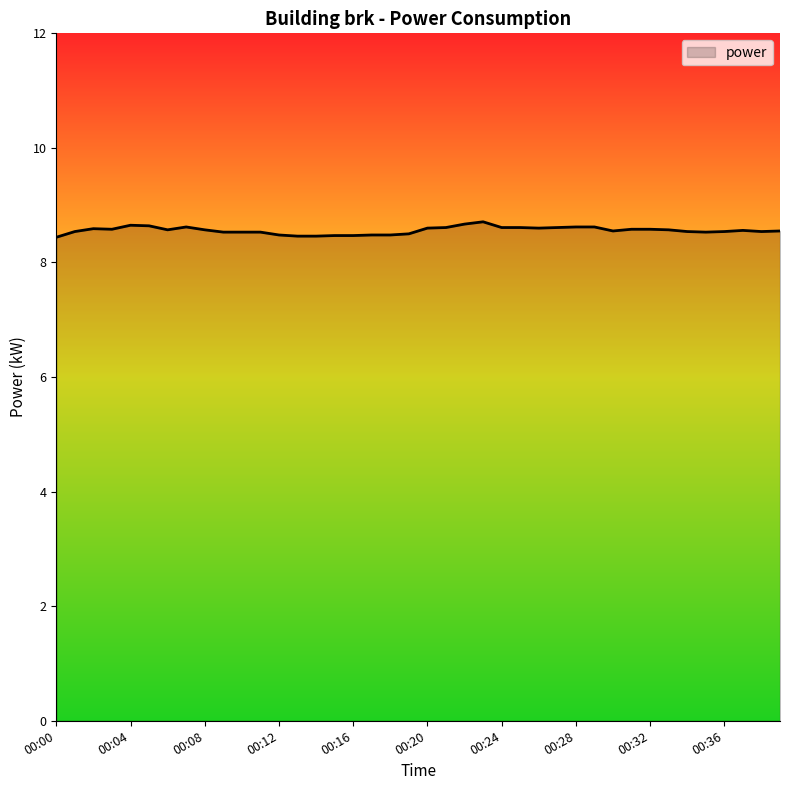

What is the difference between the maximum and minimum values?

0.3